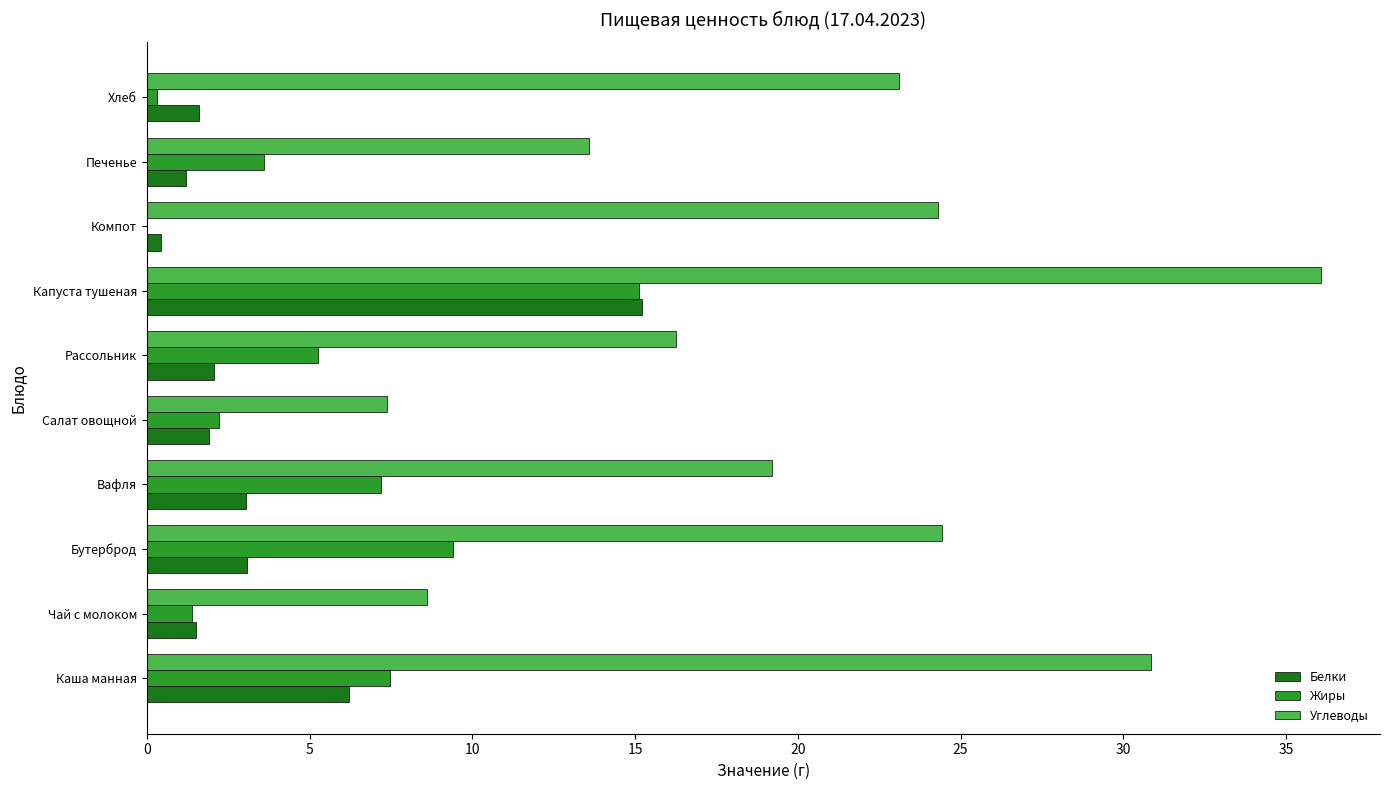

At which category is the sum across all series the highest?

Капуста тушеная